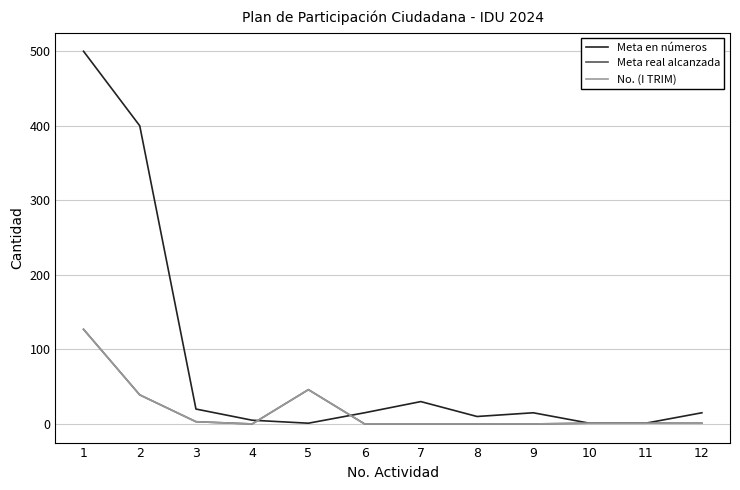

True or false: Meta en números has more than 2 interior local peaks.

False